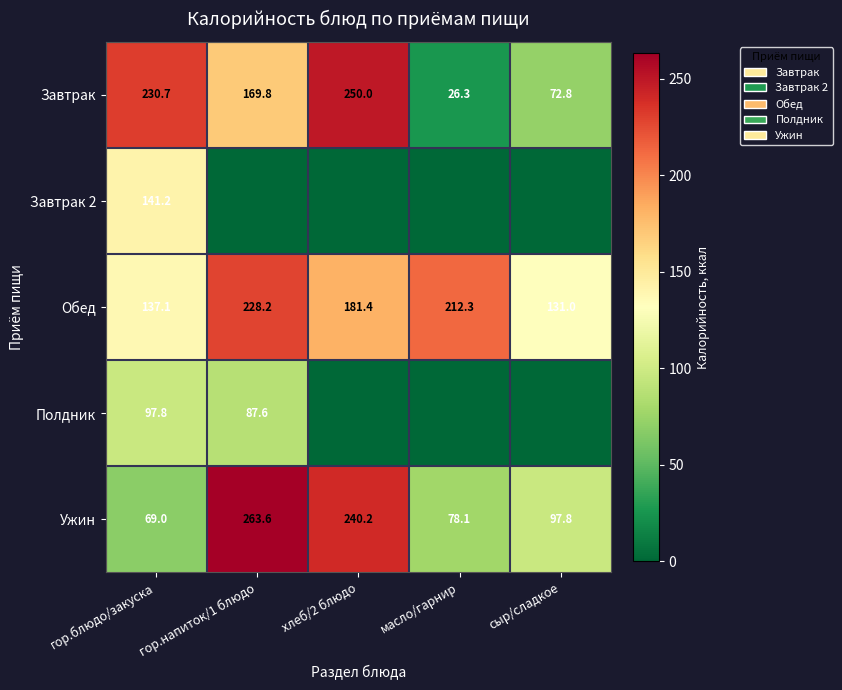

True or false: Завтрак has a value of 169.8 at гор.напиток/1 блюдо.

True